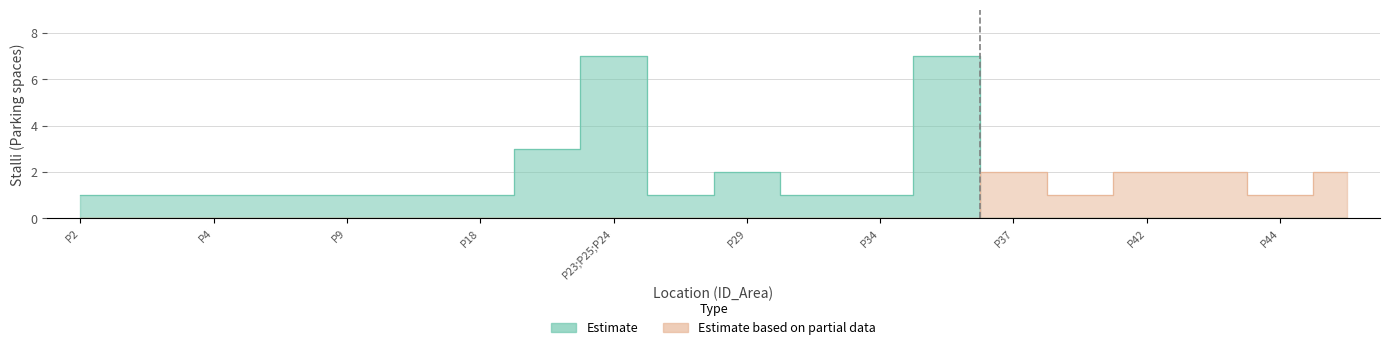

The value of Estimate at P18 is 1. True or false?

True